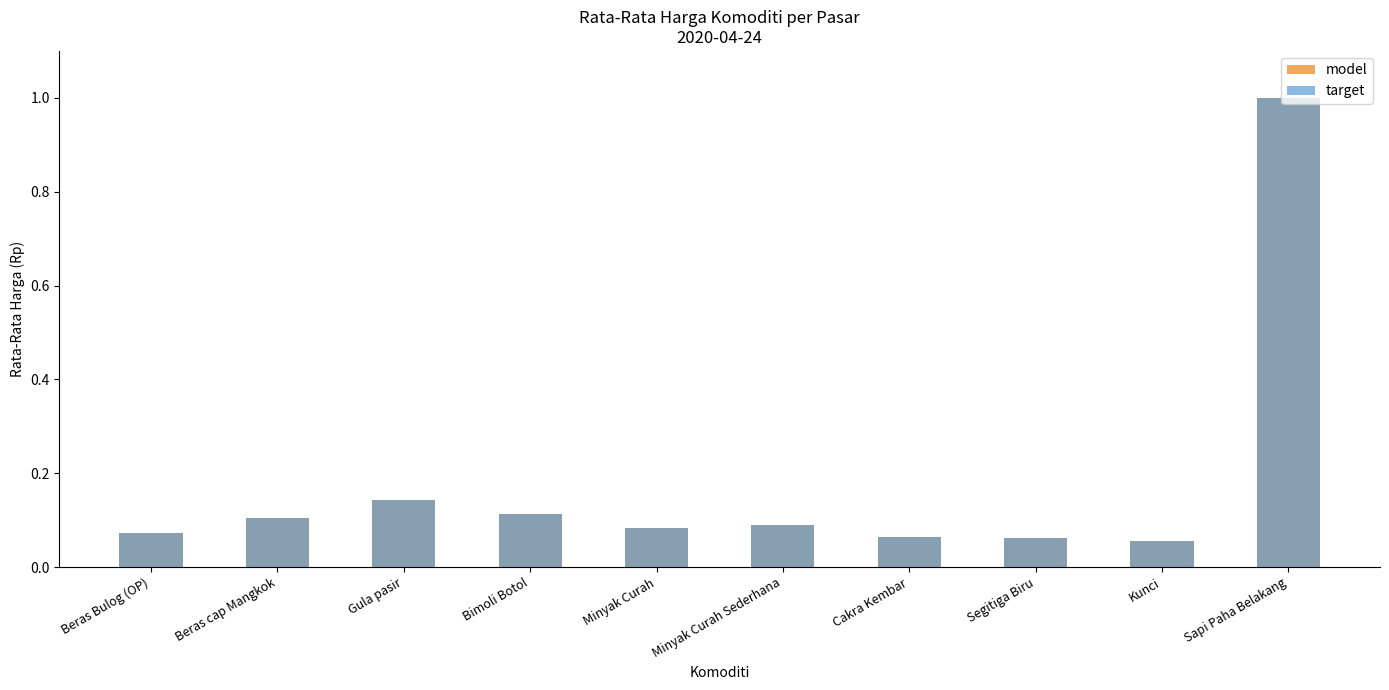

Which series changed the most between Bimoli Botol and Kunci?

model